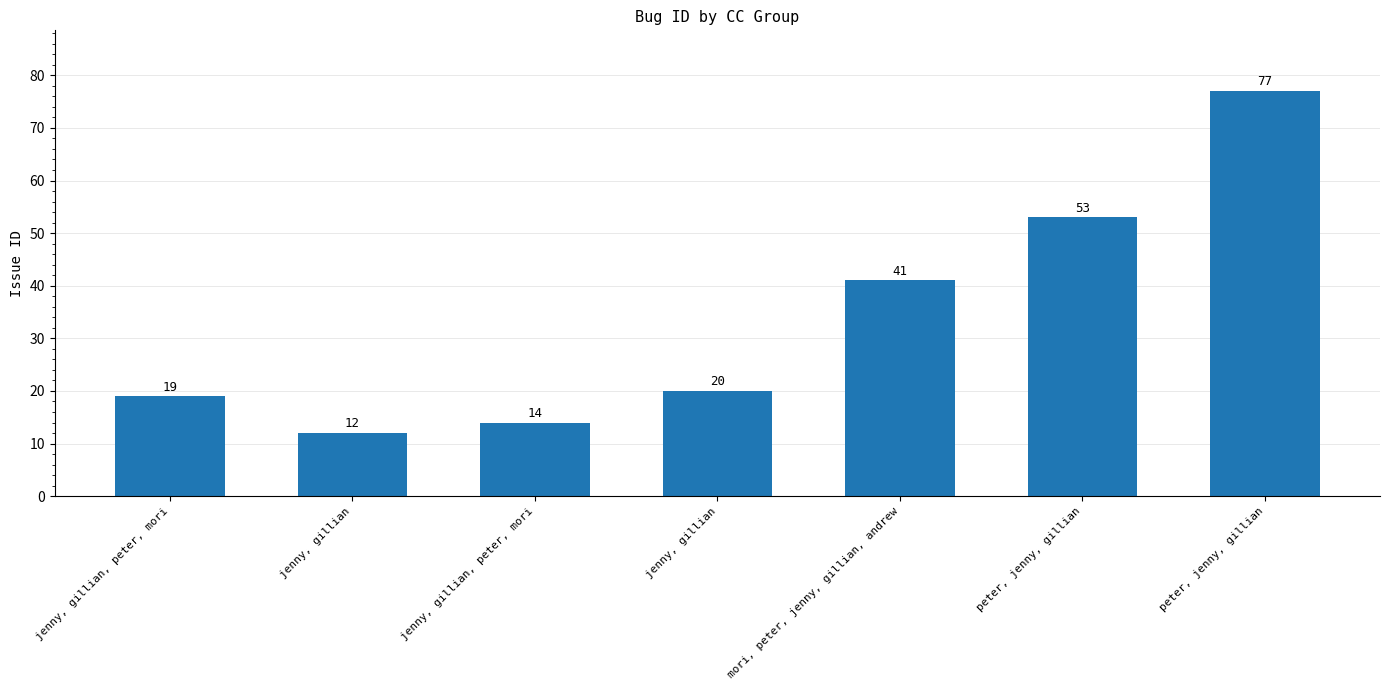

What is the value of the 4th bar from the left?

12